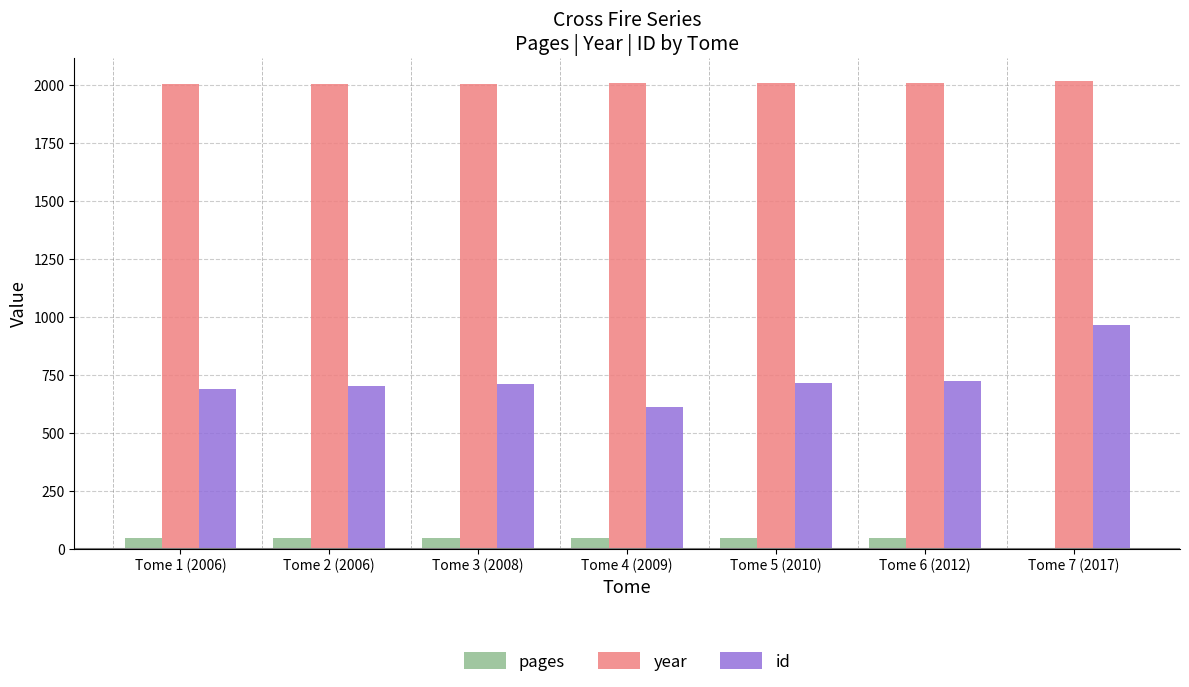

Which series changed the most between Tome 4 (2009) and Tome 7 (2017)?

id